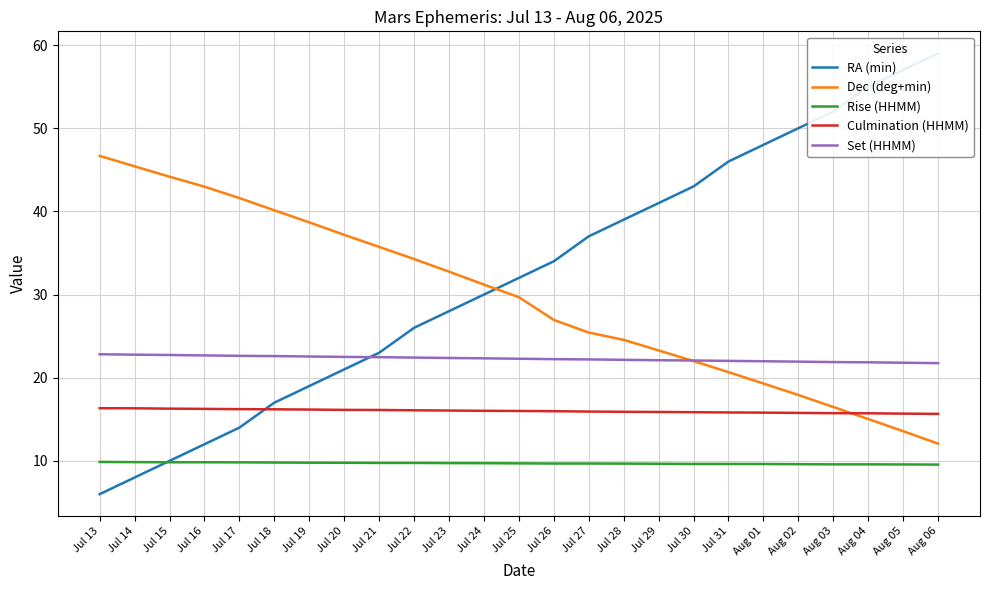

At which label does Set (HHMM) first exceed 22?

Jul 13